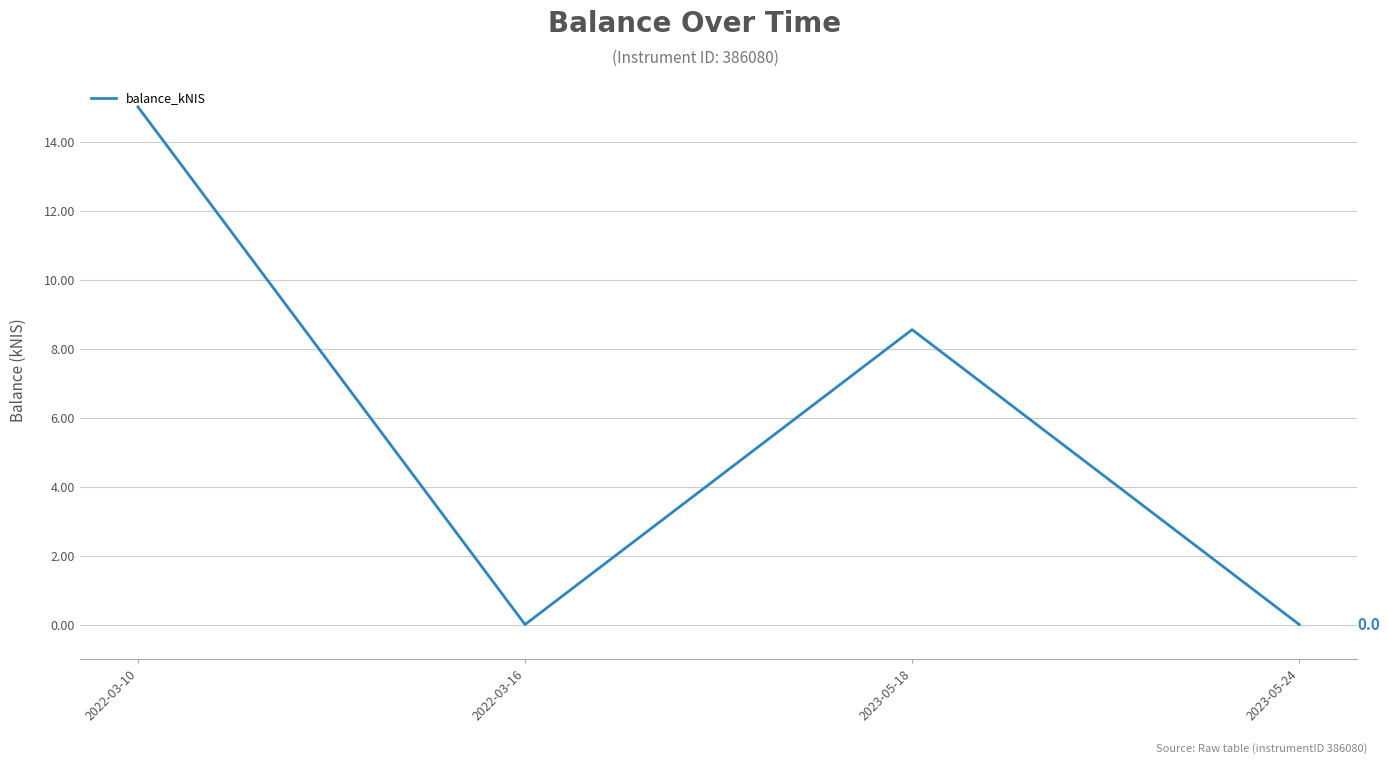

What position from the left is 2023-05-24?

4